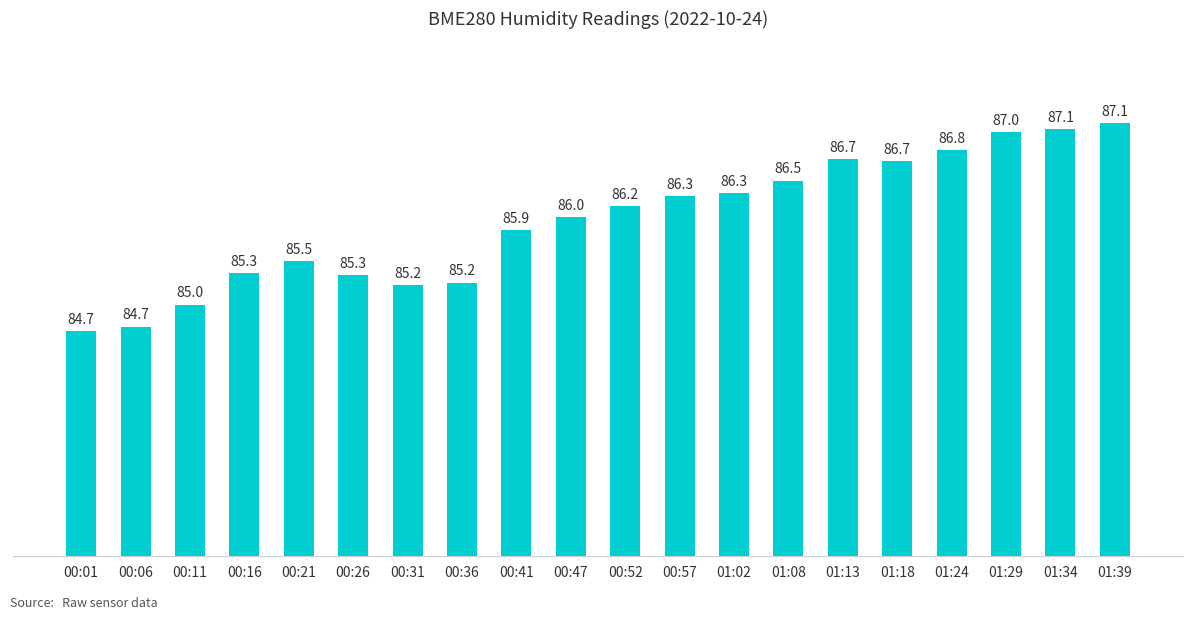

The value at 00:16 is 85.3. True or false?

True